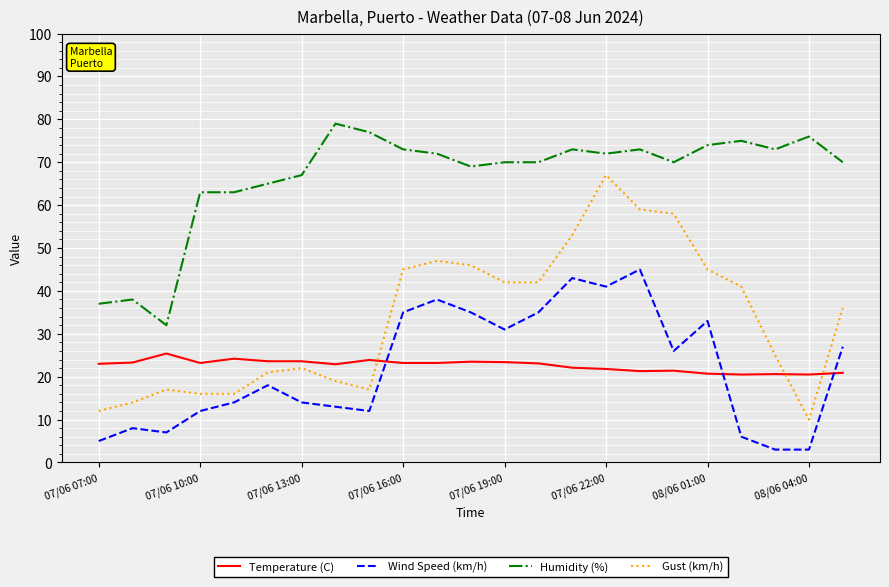

What are all the series names shown in the legend?

Temperature (C), Wind Speed (km/h), Humidity (%), Gust (km/h)